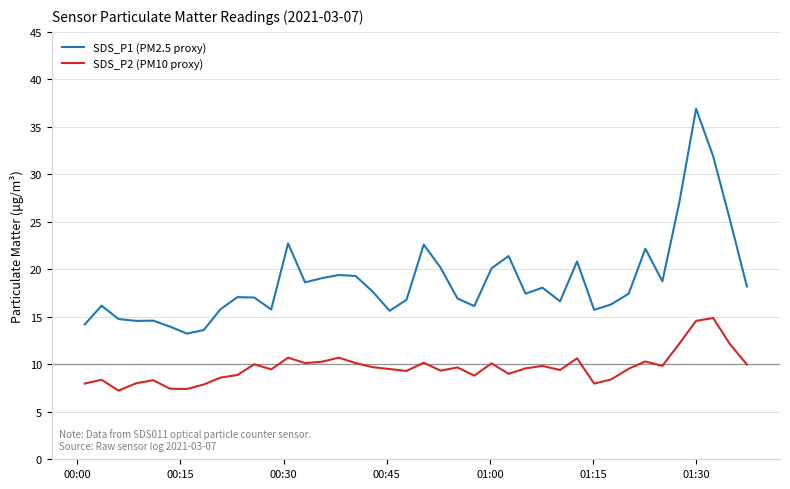

True or false: SDS_P2 (PM10 proxy) has more than 1 interior local peaks.

True